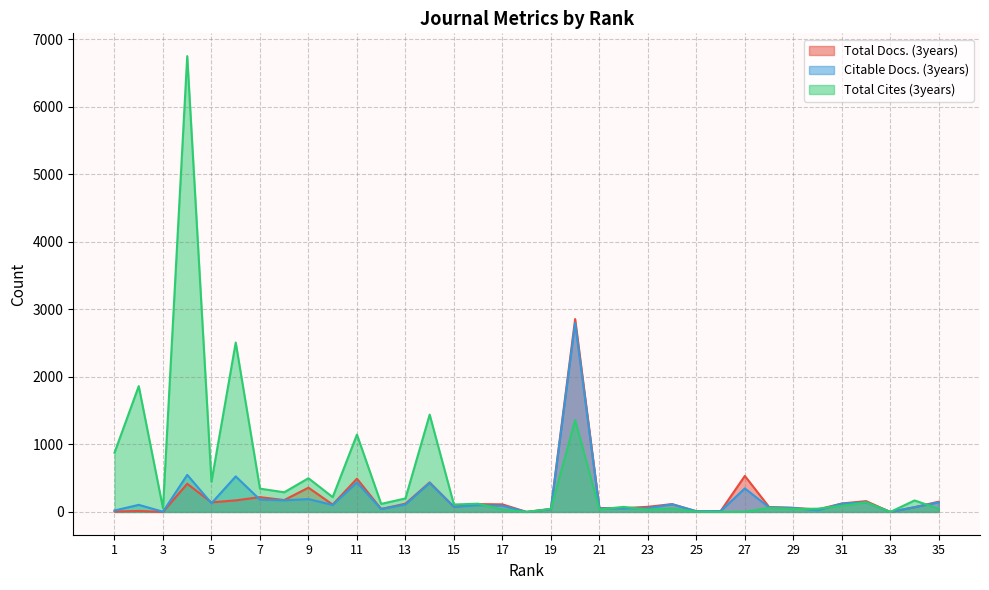

In Citable Docs. (3years), how many points are higher than both neighbors (excluding endpoints)?

11